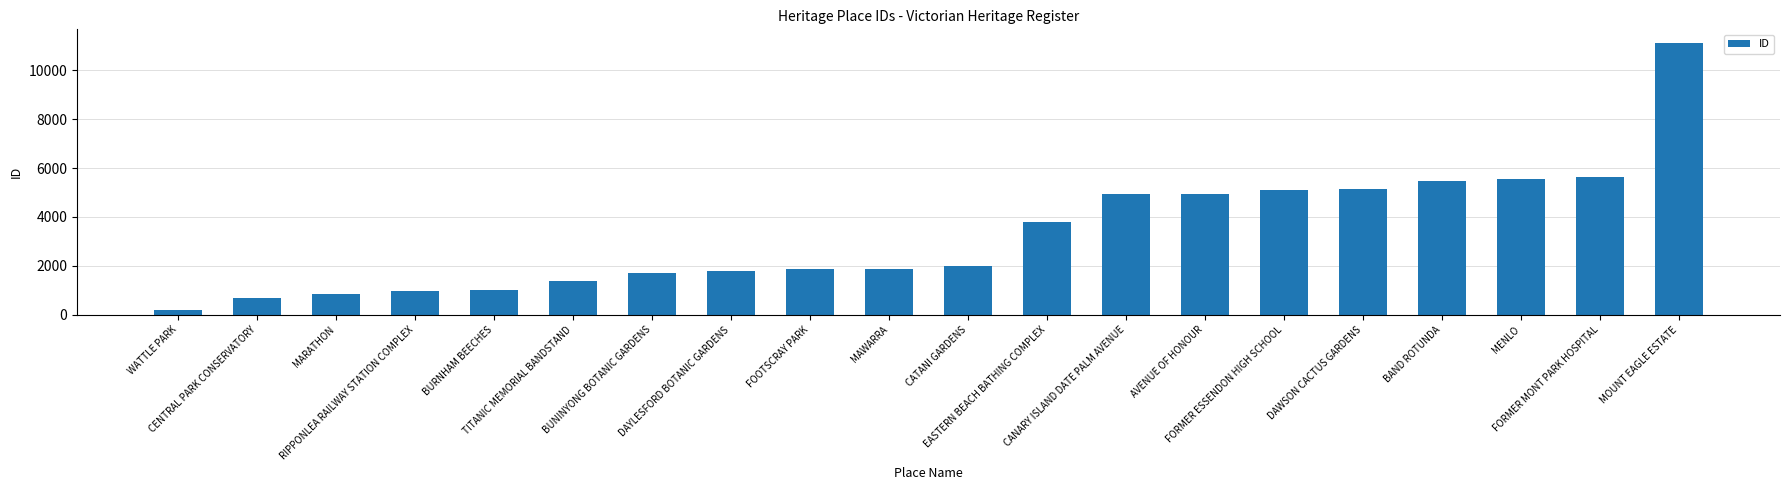

The value at MAWARRA is 1885. True or false?

True